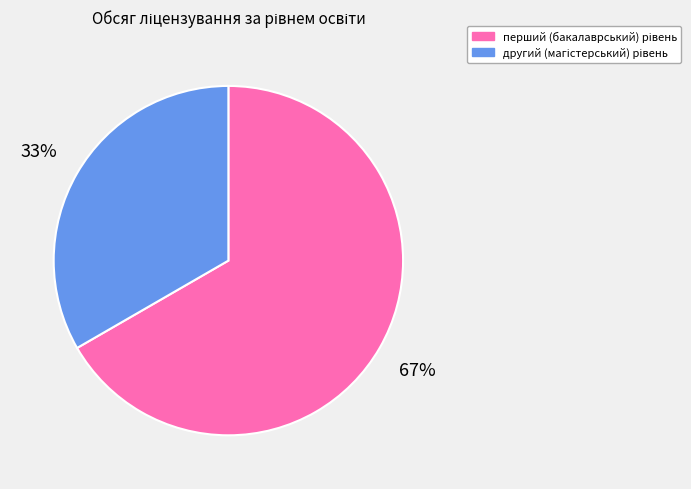

To the nearest percent, what is the average slice percentage?

50%